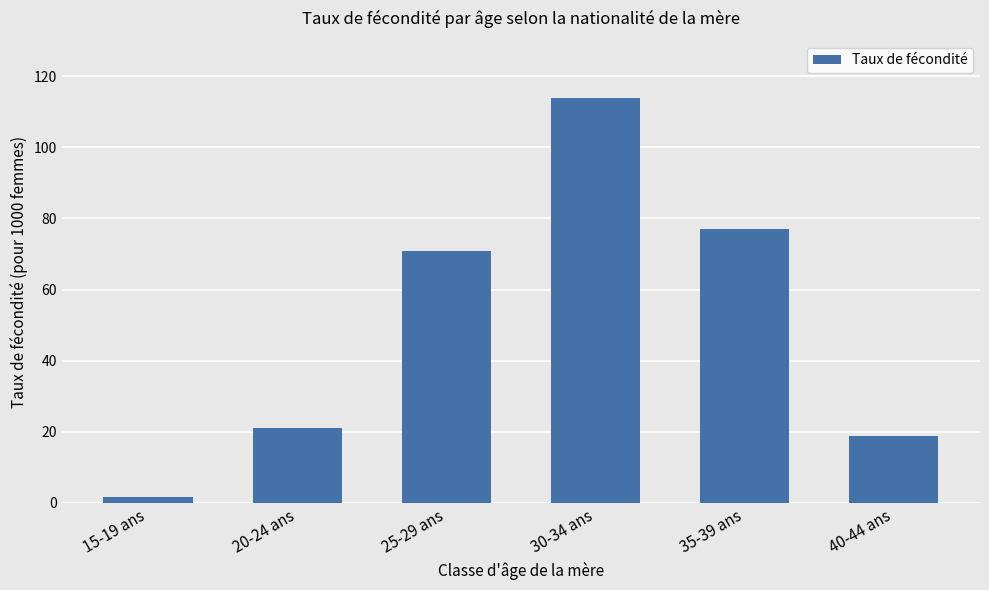

Count the number of values greater than 70.

3